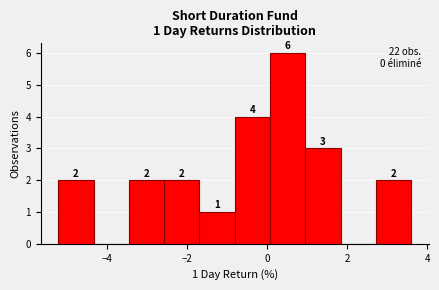

Which range on the x-axis has the tallest bar?

0.0 to 1.0